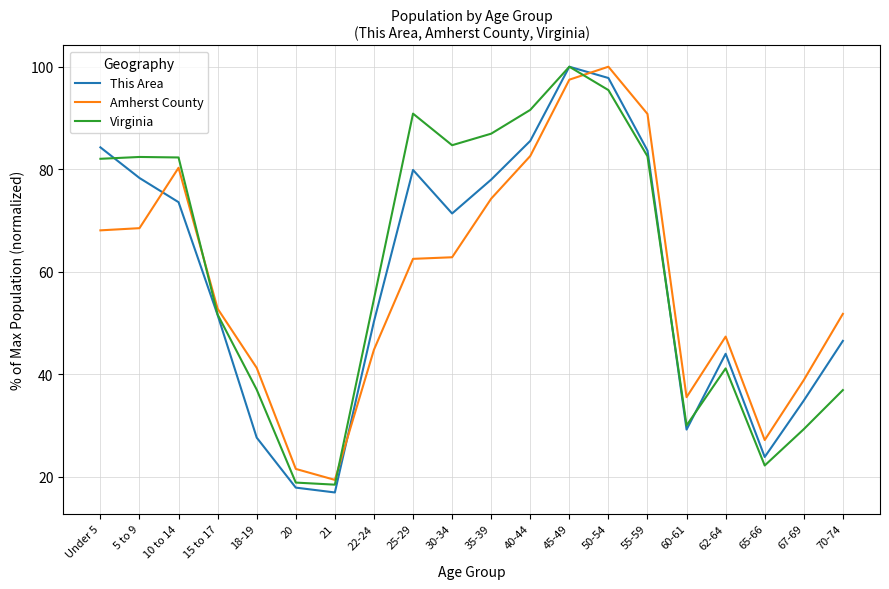

What is the difference between the maximum and minimum values in the Amherst County series?

80.6